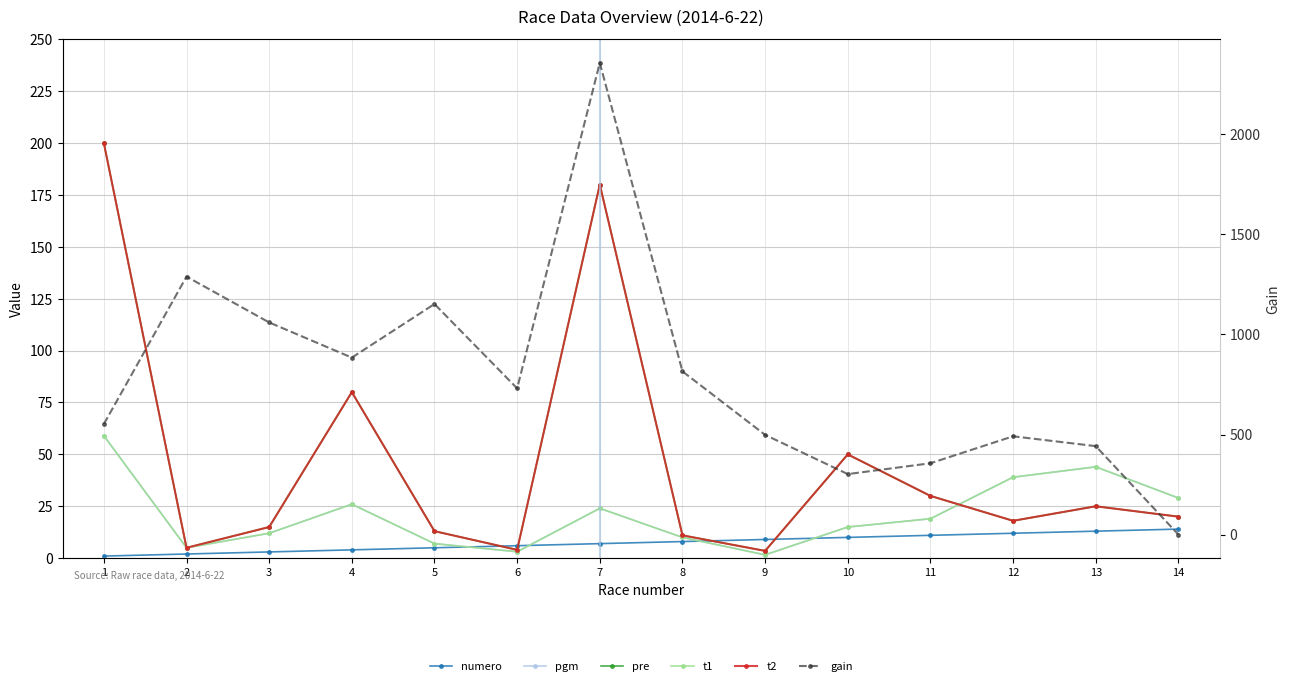

At which category is the sum across all series the highest?

7